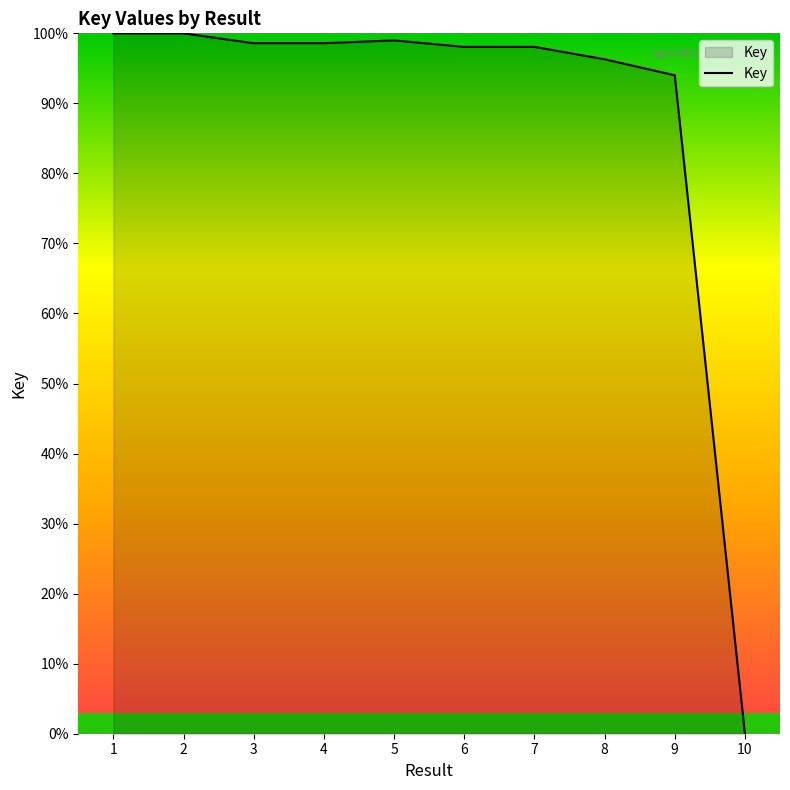

What is the difference between the maximum and minimum values?

100.0